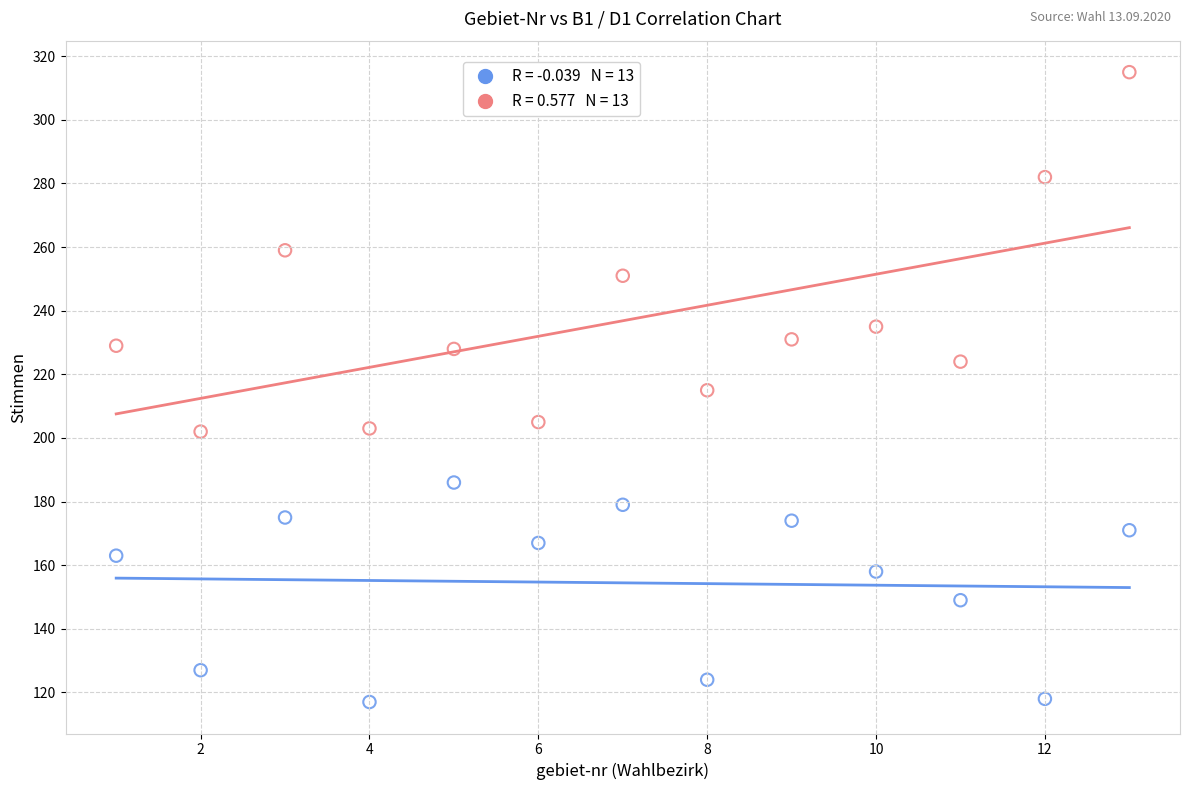

Across all data points, what is the range of X values (max minus min)?

12